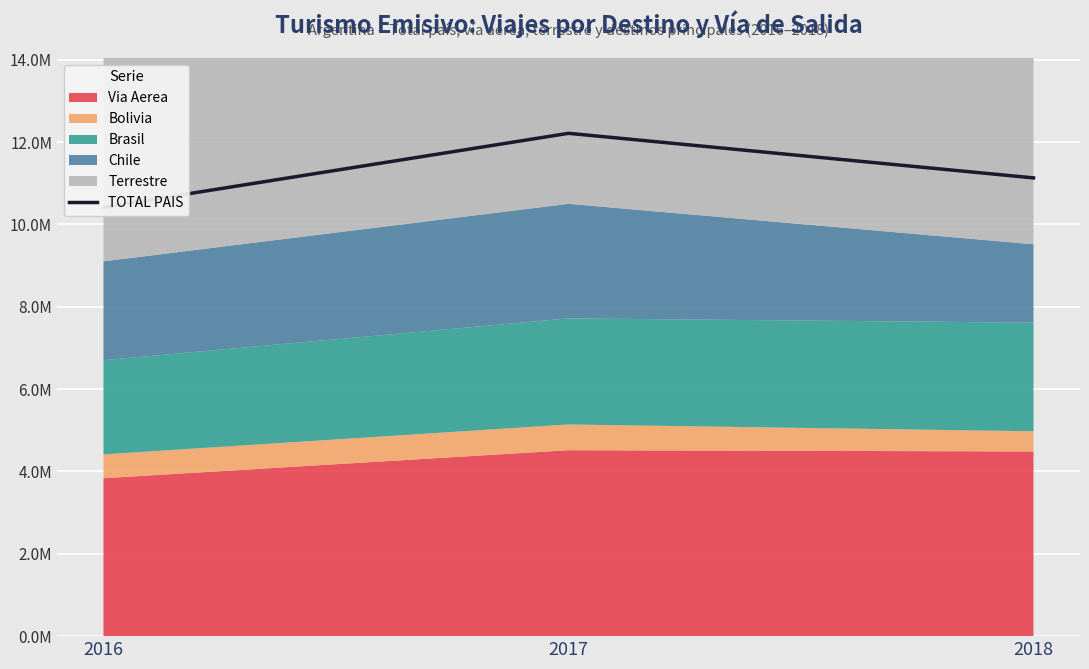

Reading left to right, transcribe all the data shown in this chart.

2016=10416930.6	2017=12213017.6	2018=11130183.2